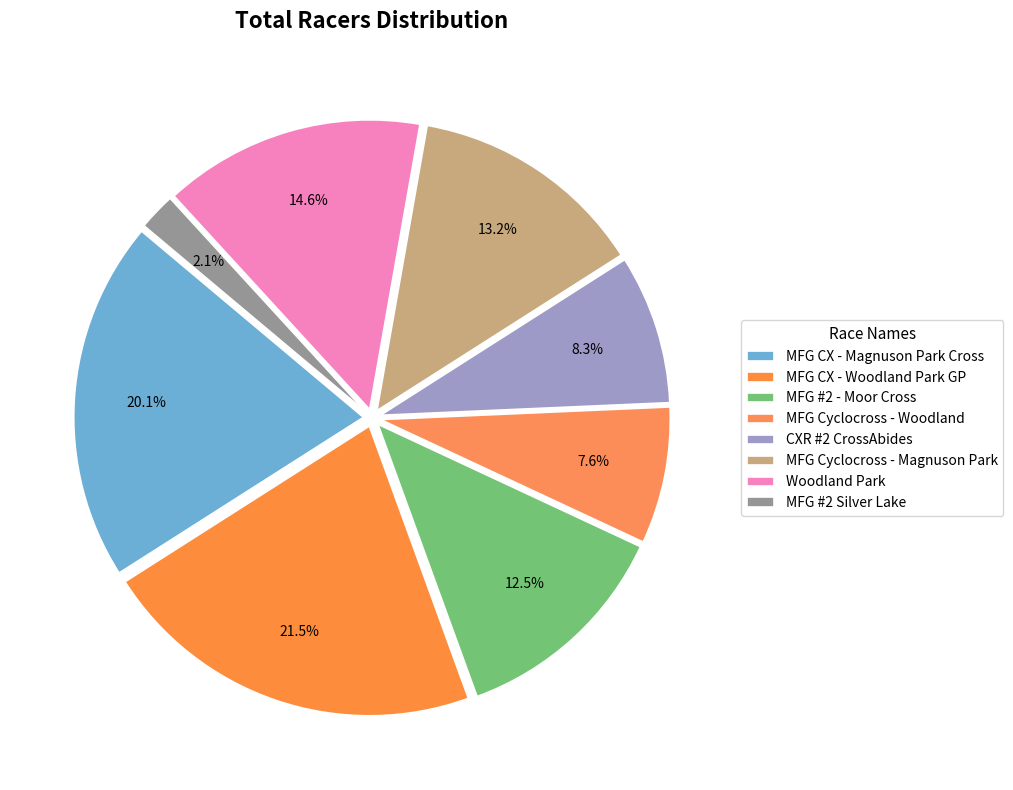

Does MFG CX - Woodland Park GP account for over 50% of the chart?

No